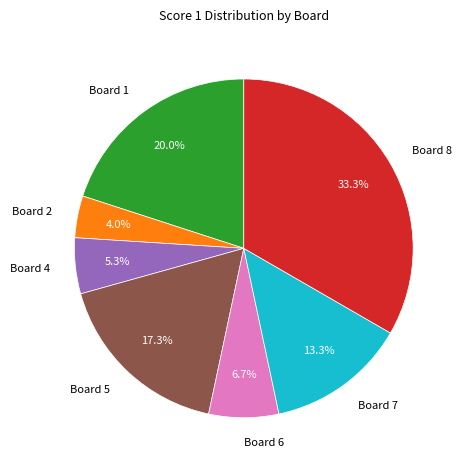

What percentage do Board 5 and Board 6 together represent?

24.0%